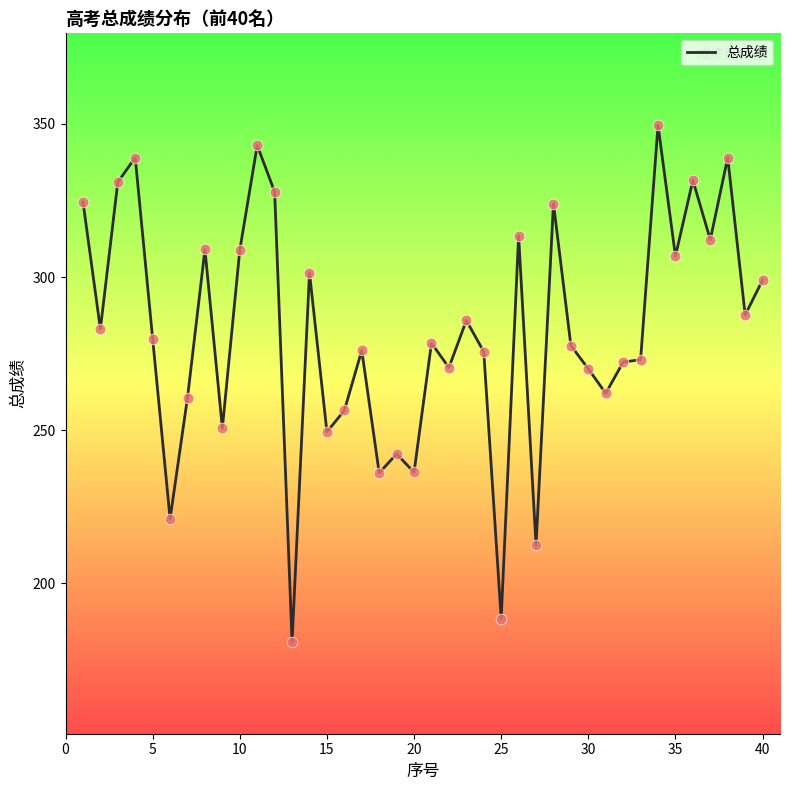

What is the minimum value shown in the chart?

180.8